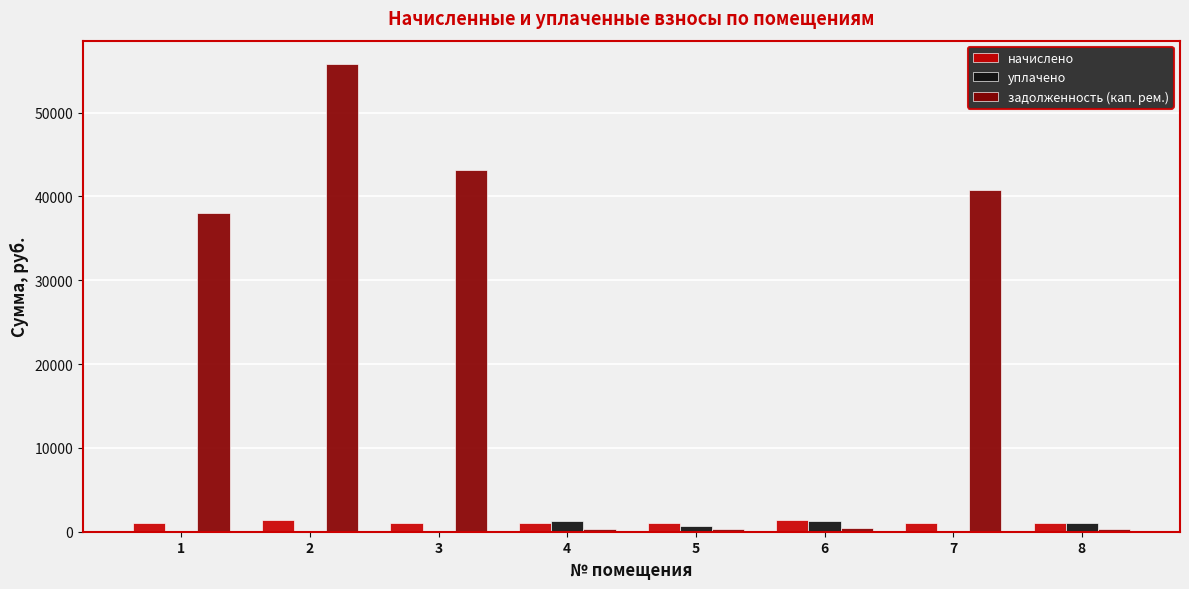

Which series has the largest total across all categories?

задолженность (кап. рем.)